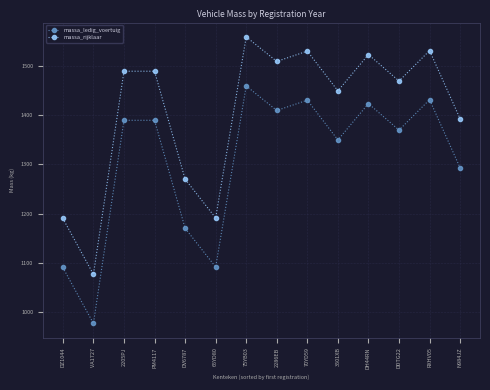

What is the difference between the maximum and minimum values in the massa_rijklaar series?

484